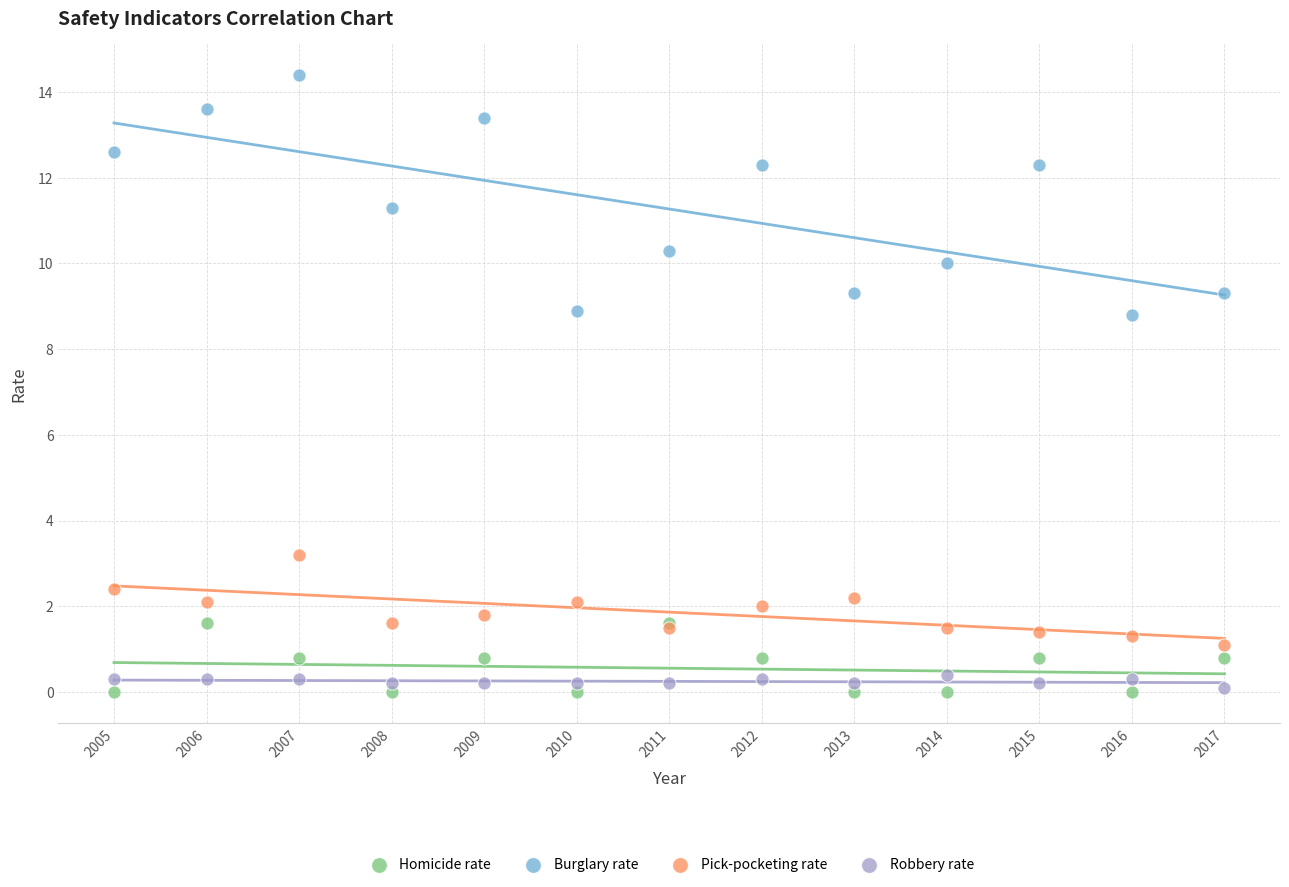

Which series has the widest spread of Y values?

Burglary rate